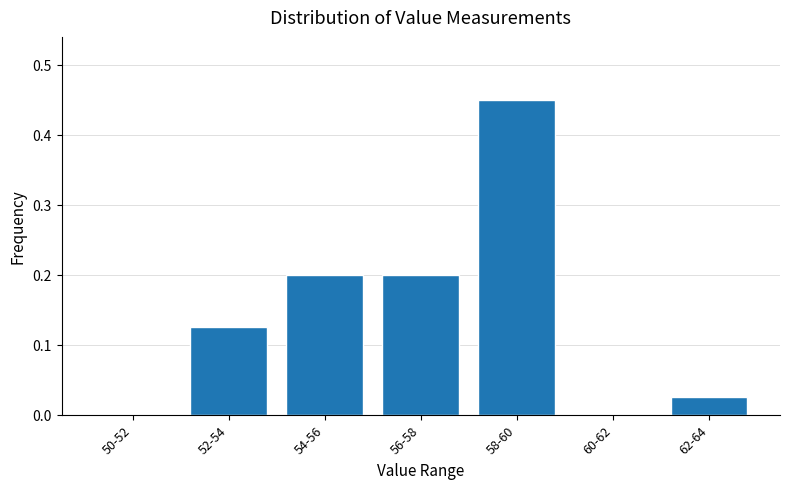

The chart shows a value of 0.1 at 54-56. True or false?

False